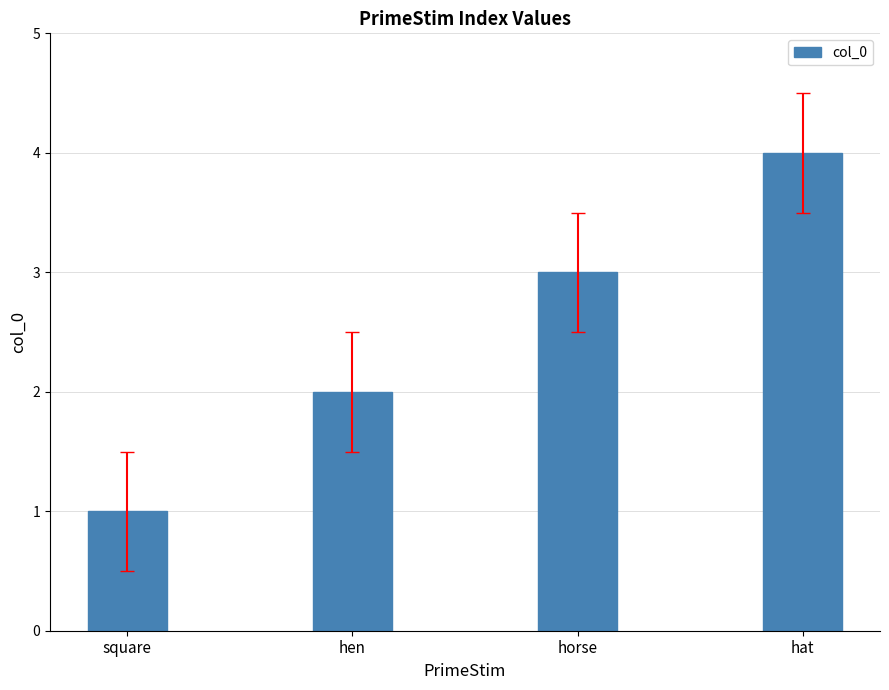

What is the label of the 1st bar from the right?

hat